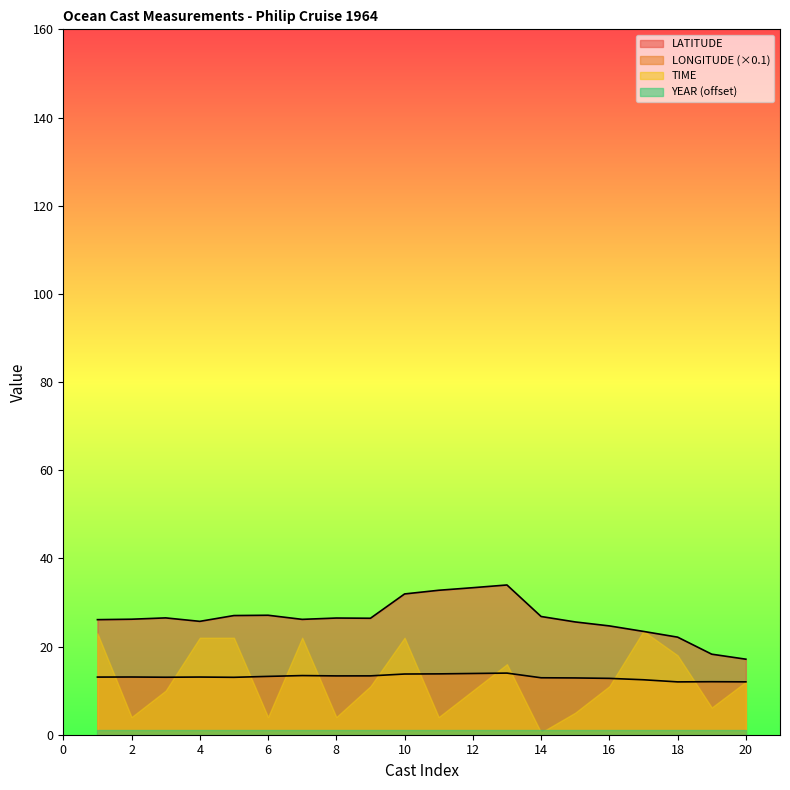

What value does the LONGITUDE series have at 15?

12.9